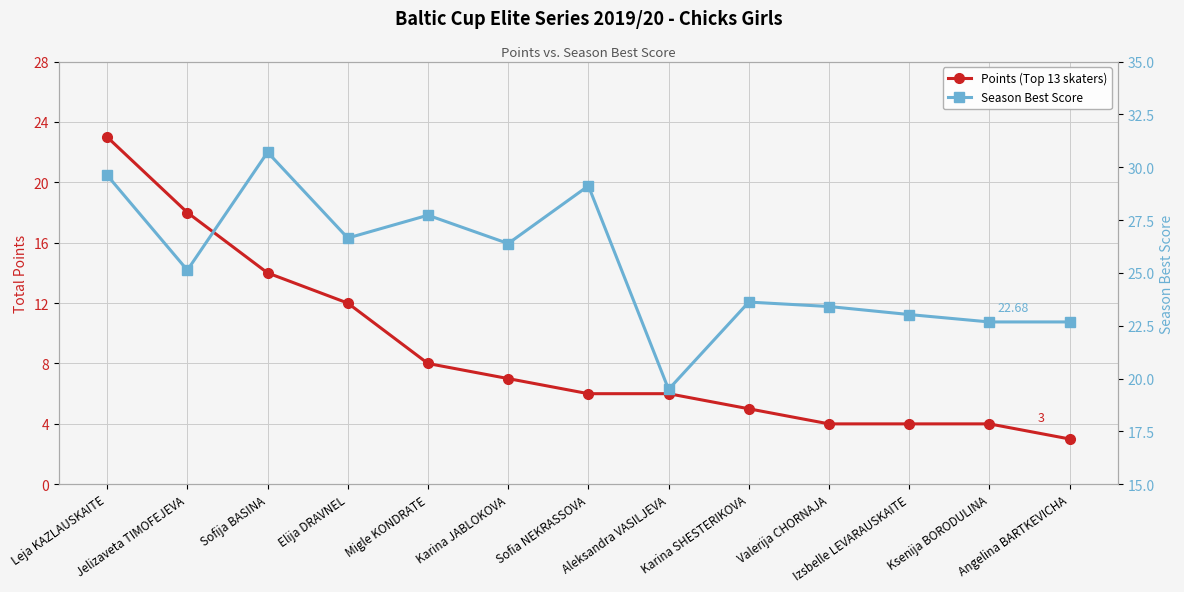

Reading left to right, extract all data points from this chart.

Points (Top 13 skaters): 23.0	18.0	14.0	12.0	8.0	7.0	6.0	6.0	5.0	4.0	4.0	4.0	3.0
Season Best Score: 29.6	25.1	30.7	26.6	27.7	26.4	29.1	19.5	23.6	23.4	23.0	22.7	22.7